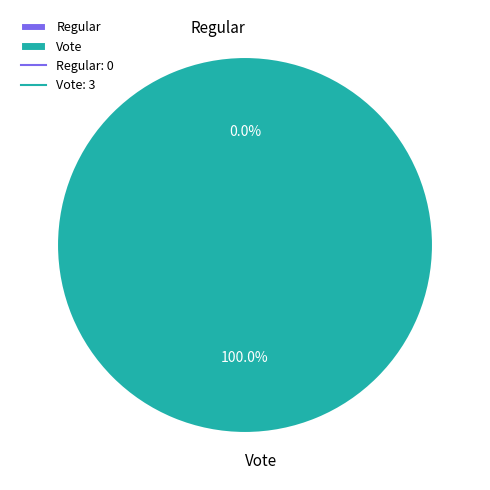

Which slice is the largest?

Vote